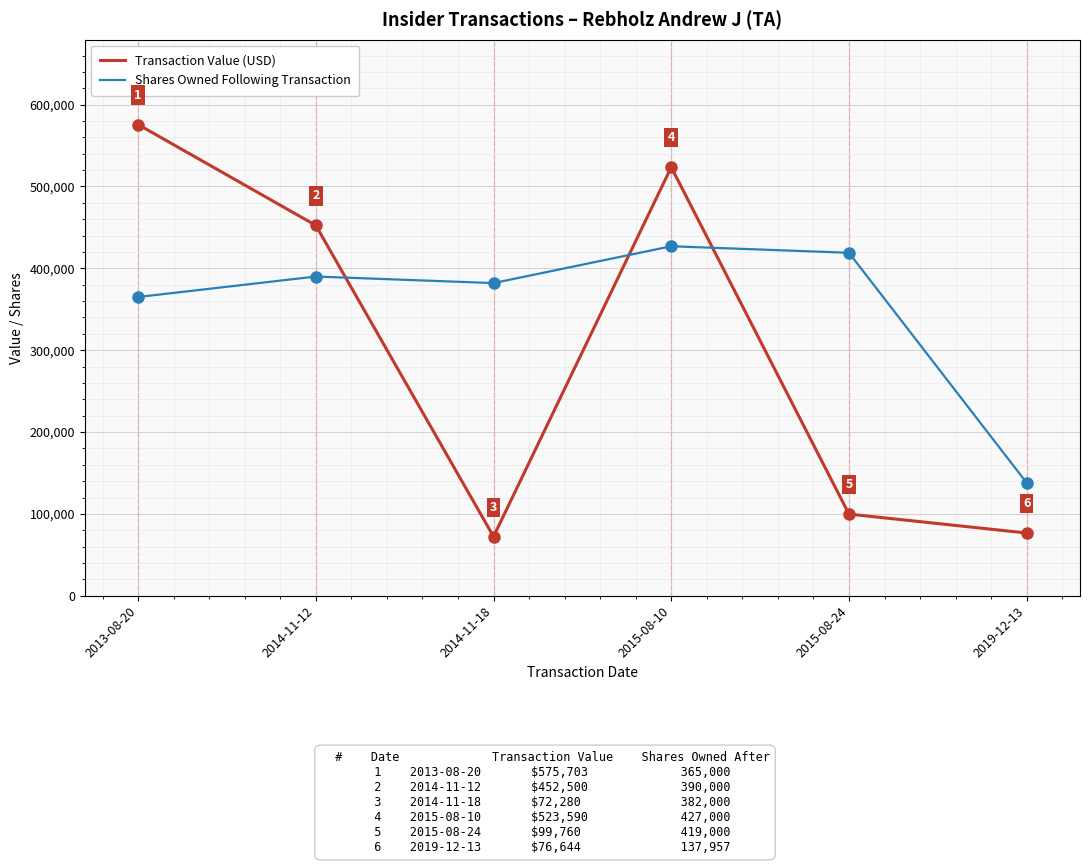

How many interior local valleys does the Transaction Value (USD) series have?

1